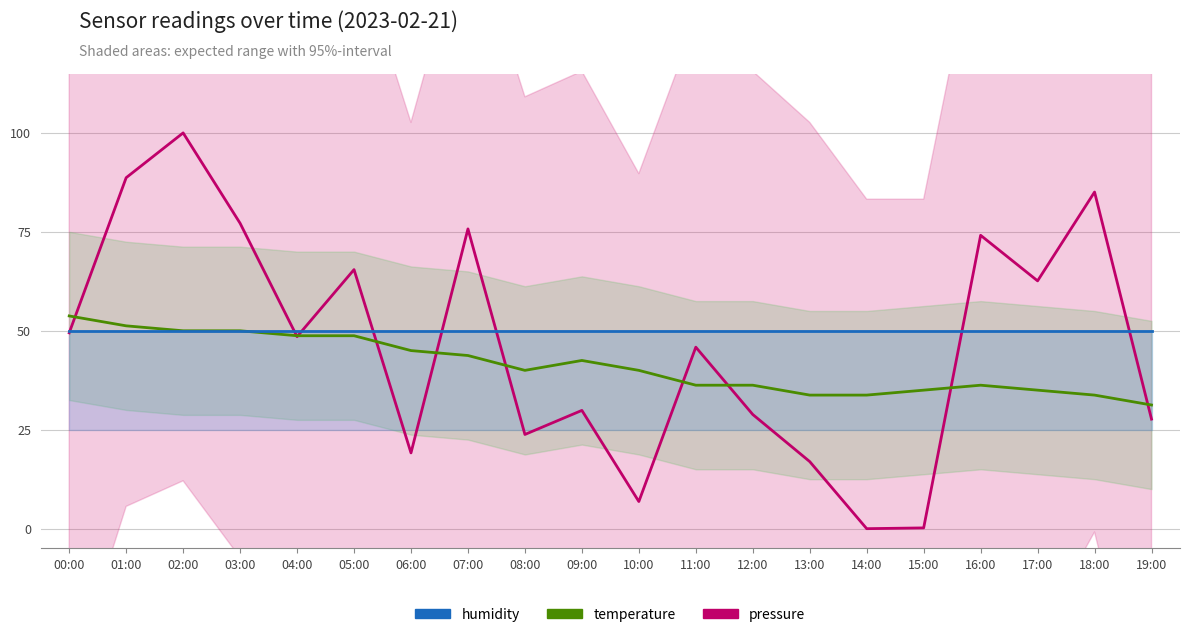

How many data points in pressure are less than 48?

10